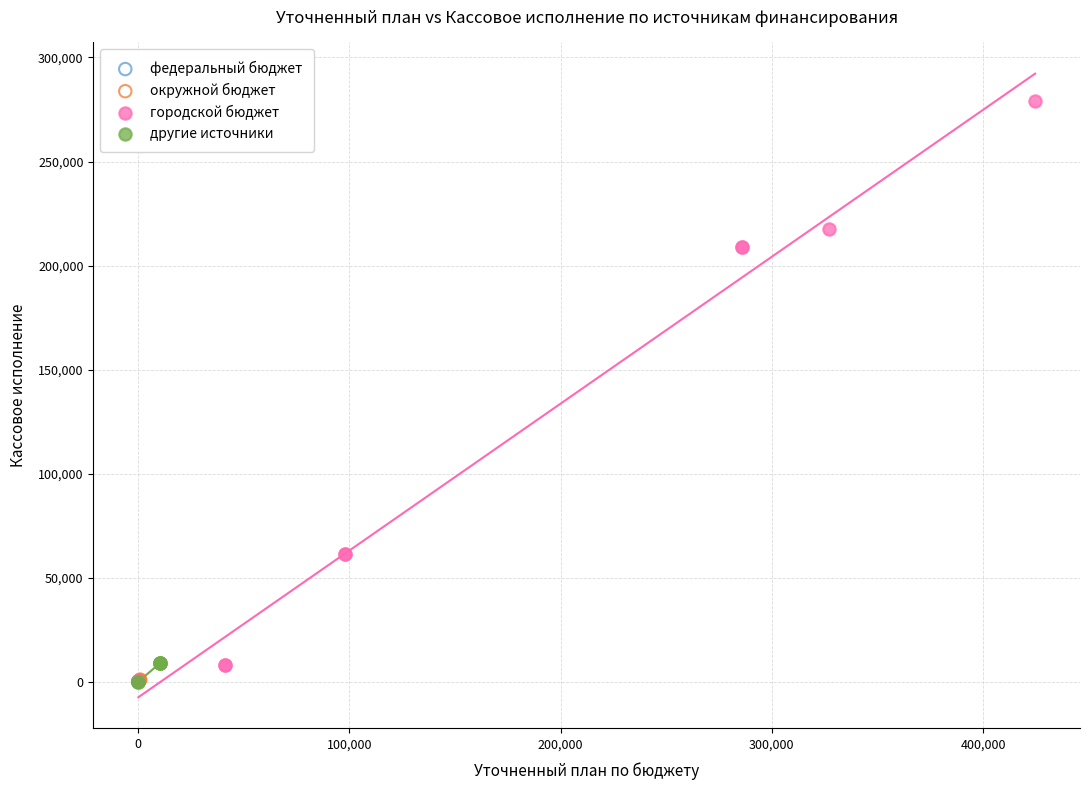

Which series reaches the maximum Y coordinate?

городской бюджет